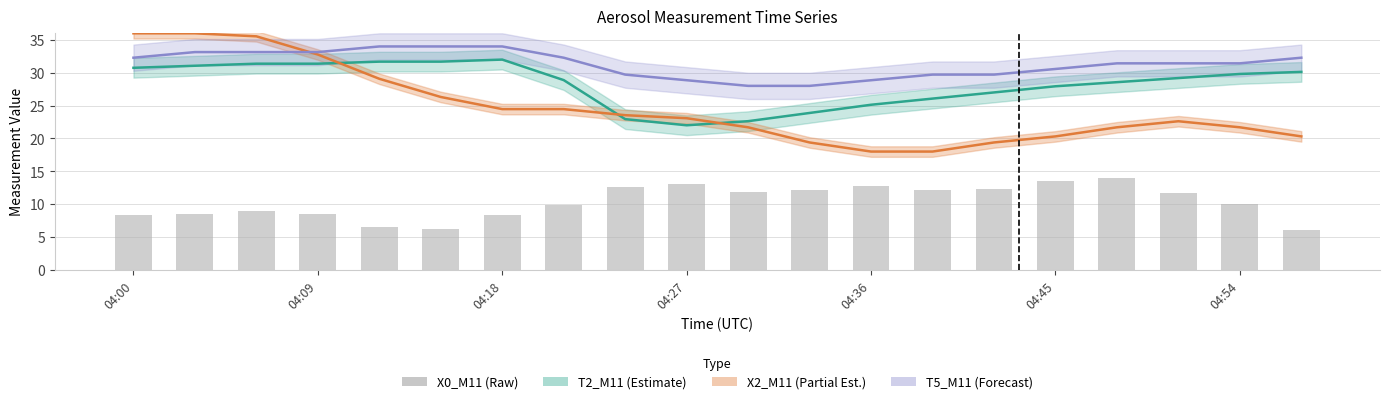

At which label is the value closest to 10?

7